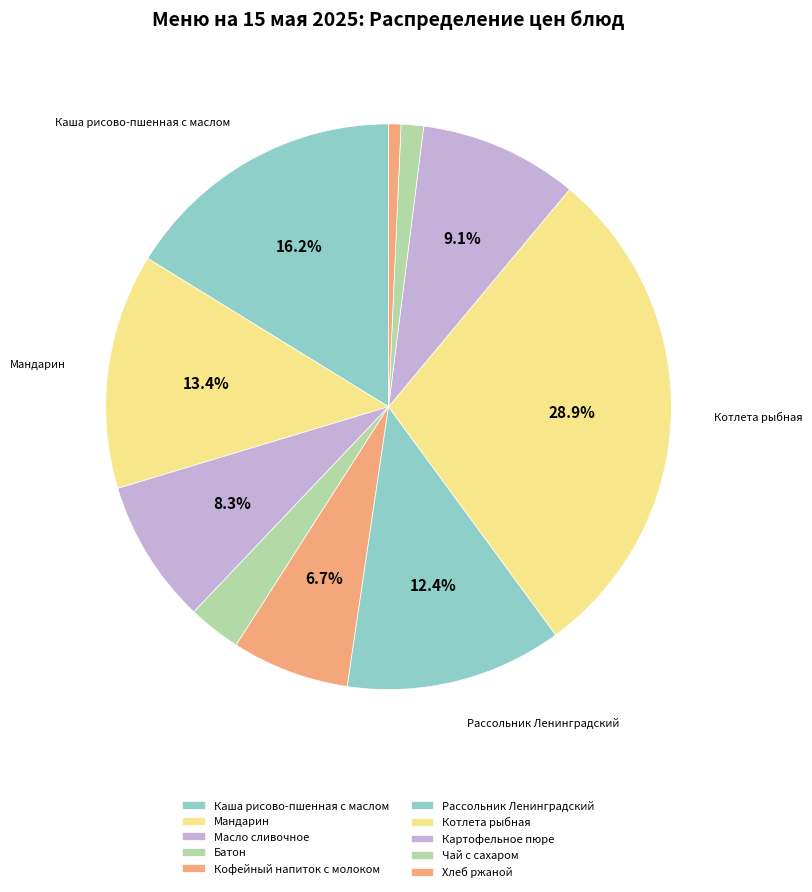

Does Картофельное пюре represent more than half of the total?

No